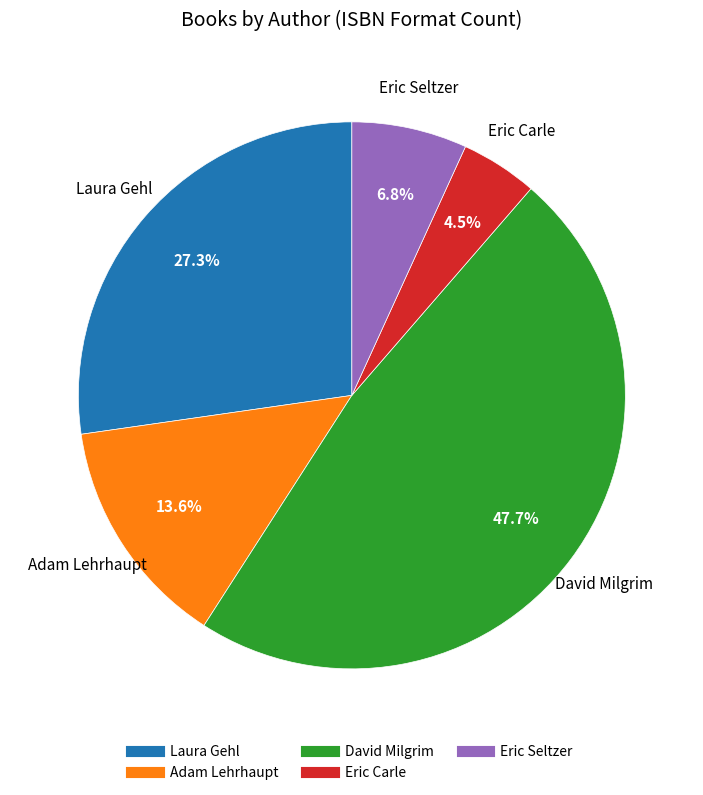

Does any single category account for the majority?

No